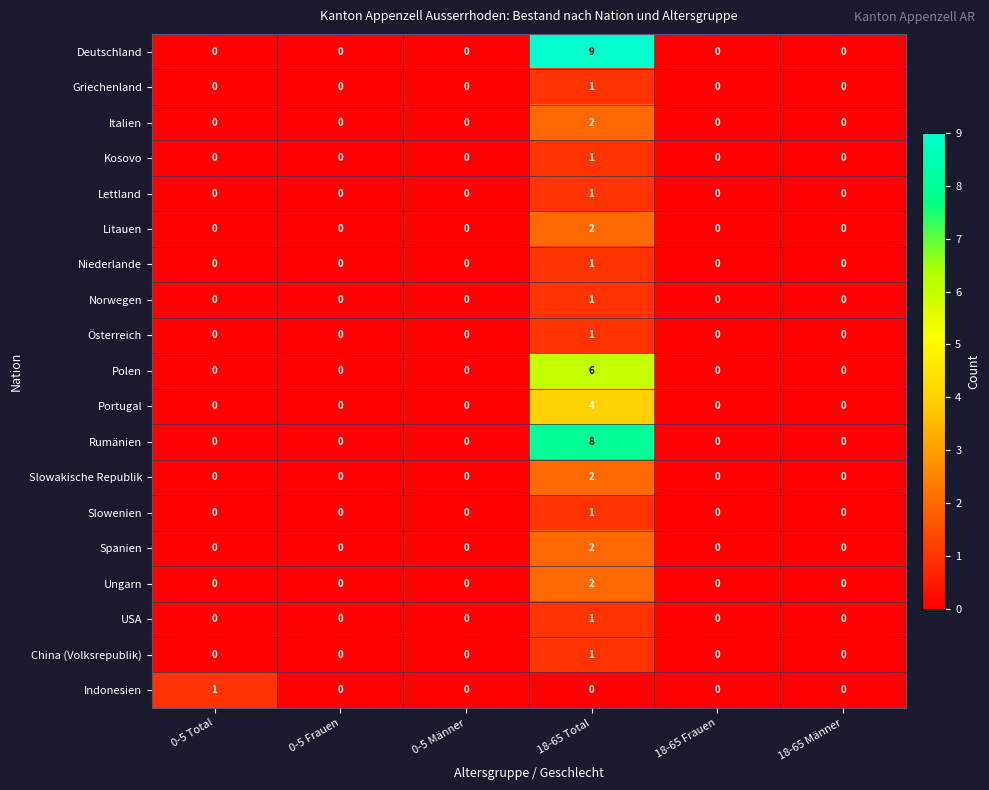

How many Niederlande values are between 0 and 1?

6